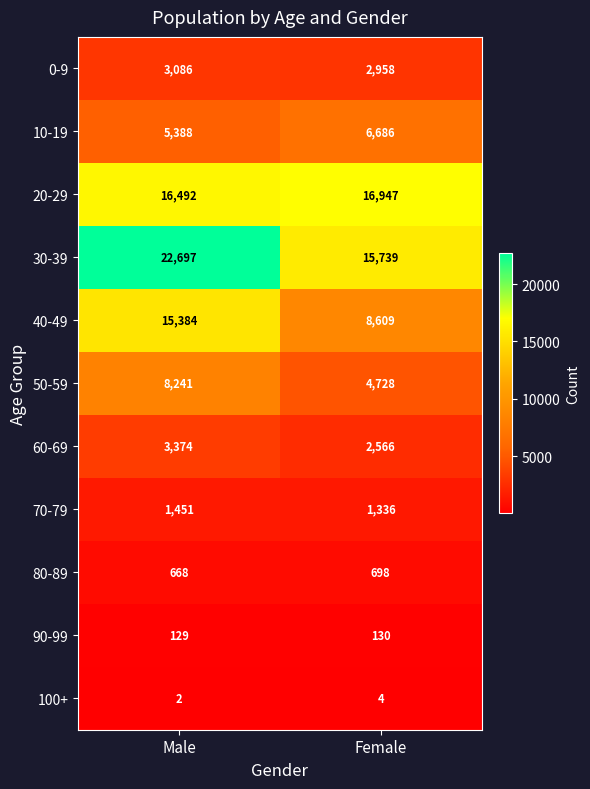

Is the value of 40-49 at Female greater than the value of 10-19 at Female?

Yes